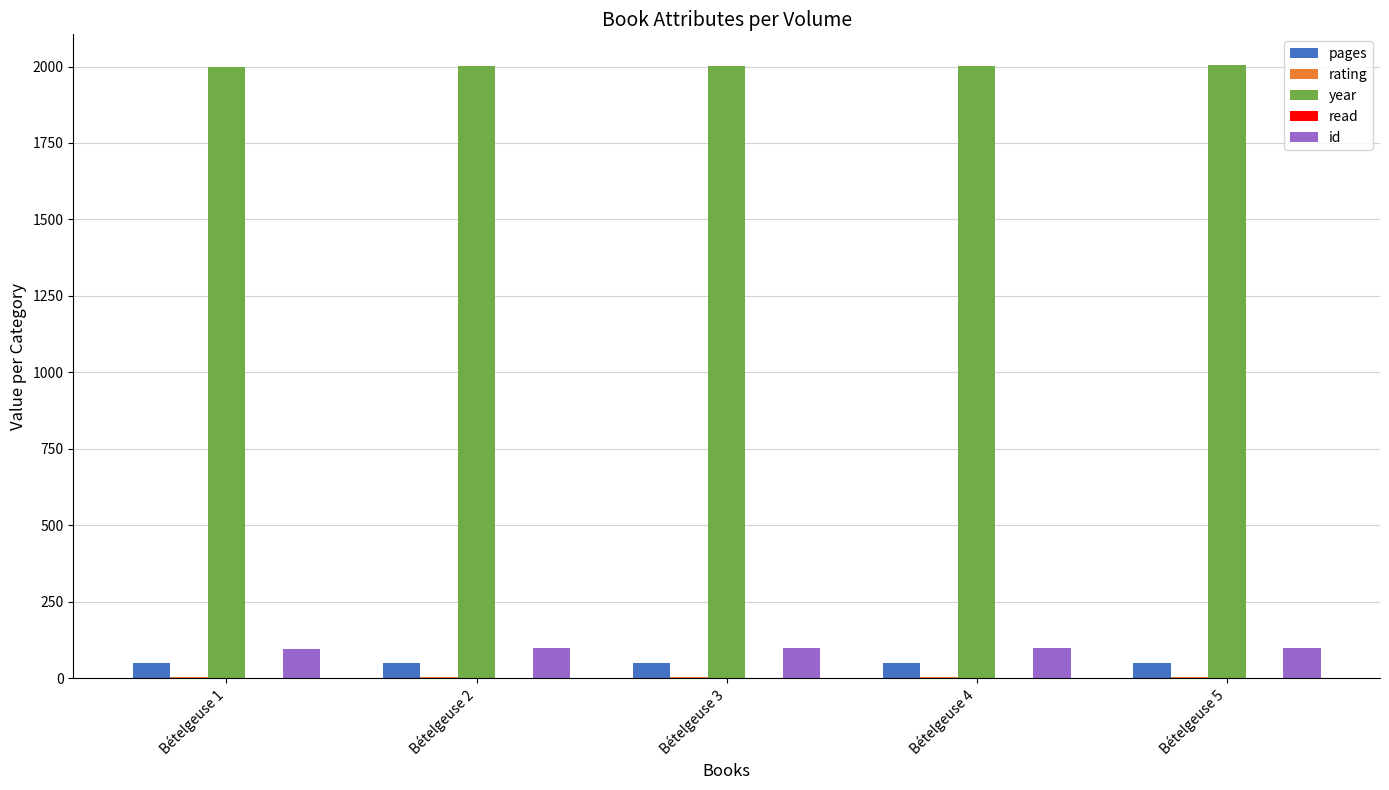

What is the sum of all year values?

10011